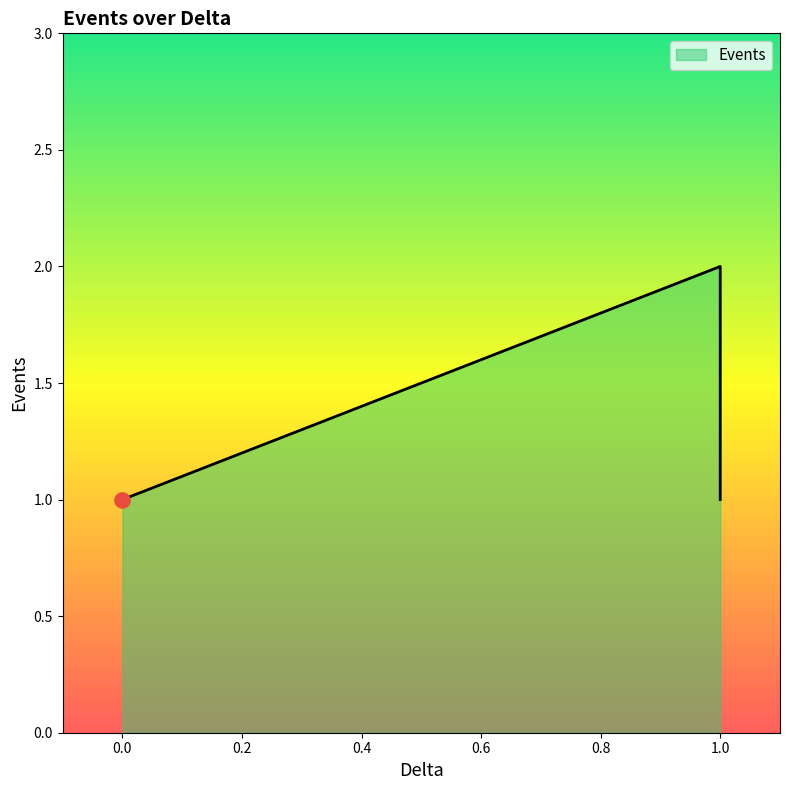

Between 1 and 1, which is larger?

1